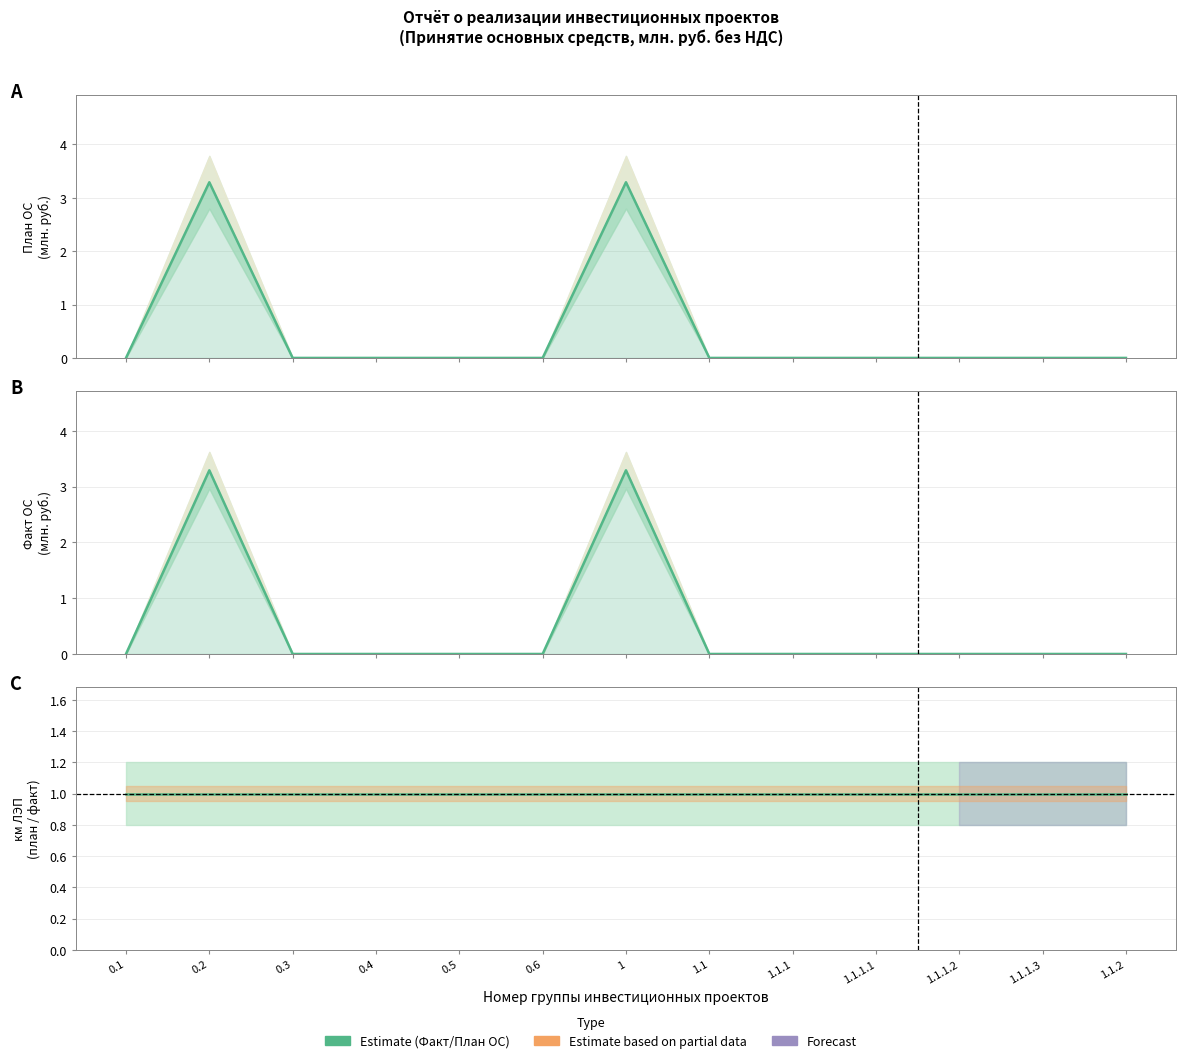

True or false: Plan OS (млн. руб.) has a value of 2.3 at 1.1.1.3.

False